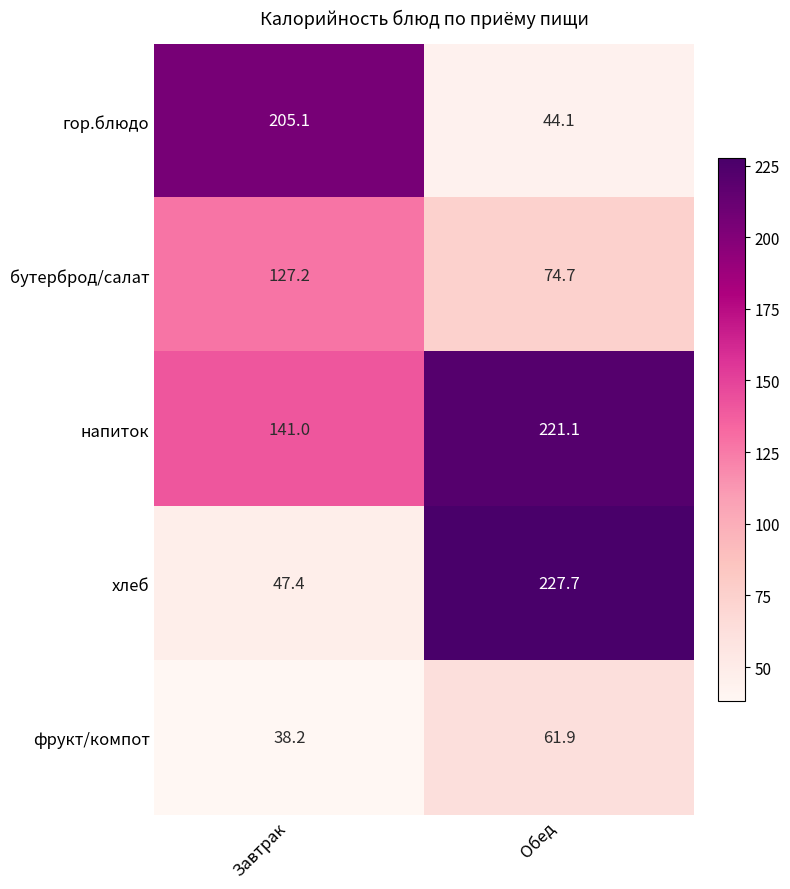

Reading left to right, what are all the values shown in this chart?

гор.блюдо: Завтрак=205.1	Обед=44.1
бутерброд/салат: Завтрак=127.2	Обед=74.7
напиток: Завтрак=141.0	Обед=221.1
хлеб: Завтрак=47.4	Обед=227.7
фрукт/компот: Завтрак=38.2	Обед=61.9